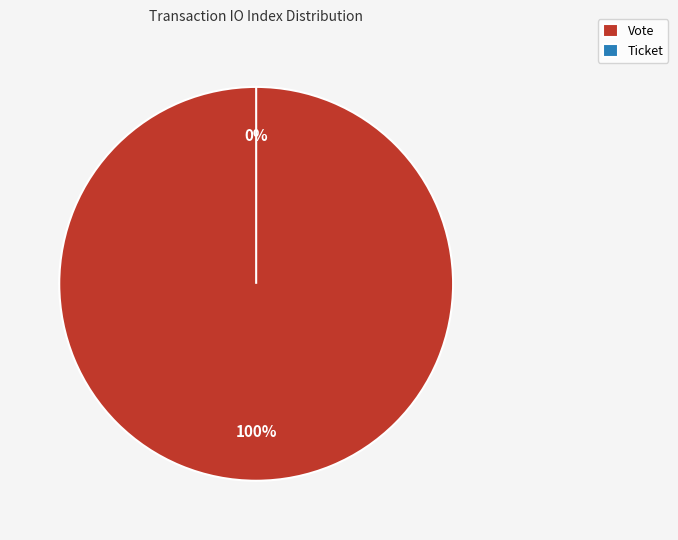

Does Ticket account for over 50% of the chart?

No